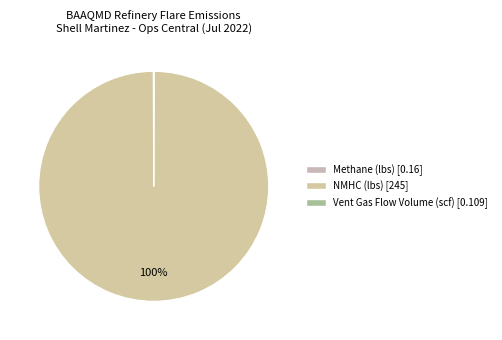

Is it true that Methane (lbs) is 0% of the pie?

True